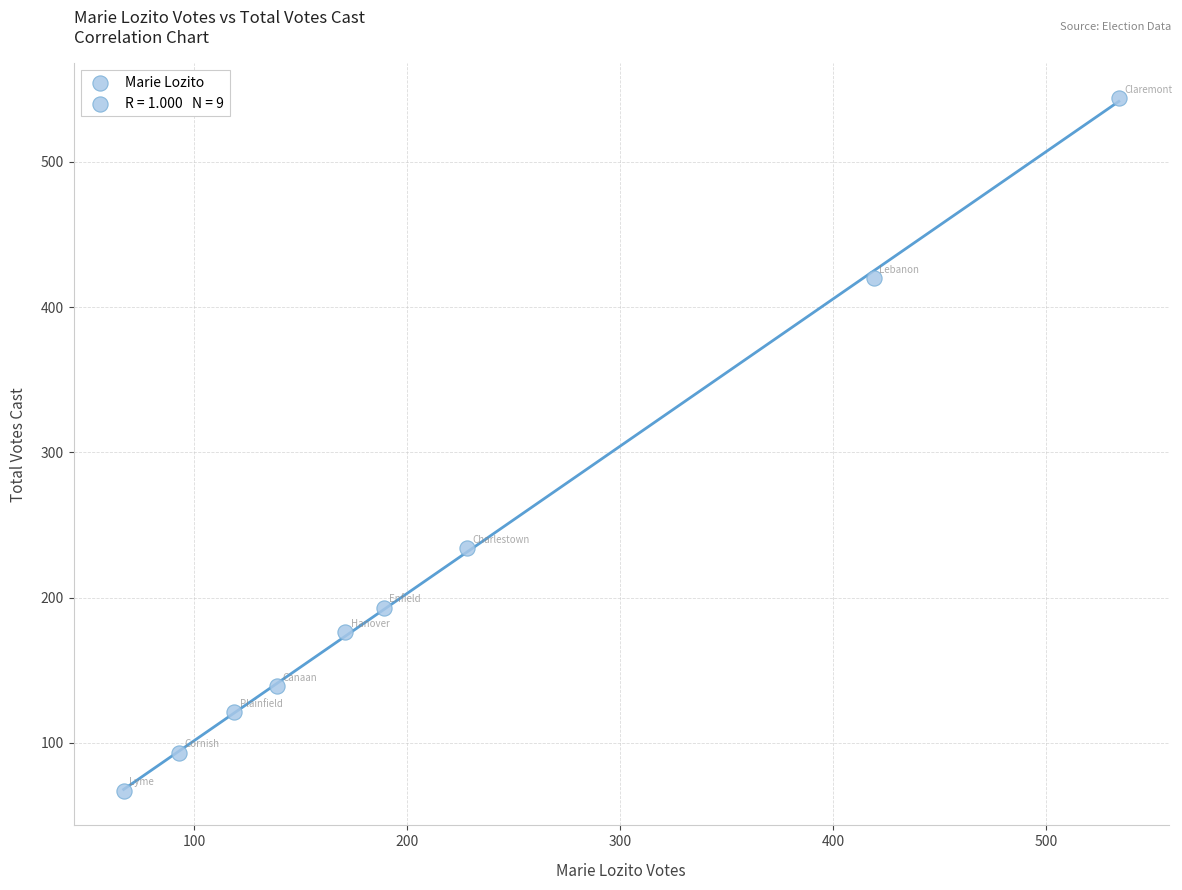

What Y value in the scatter plot is closest to 305?

234